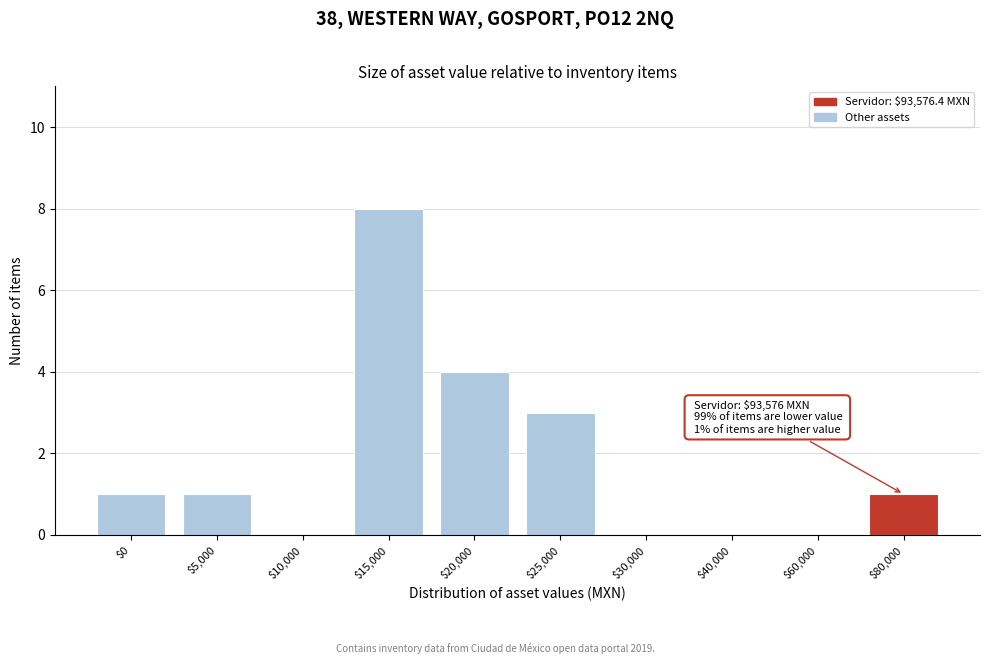

What is the sum of all values?

18